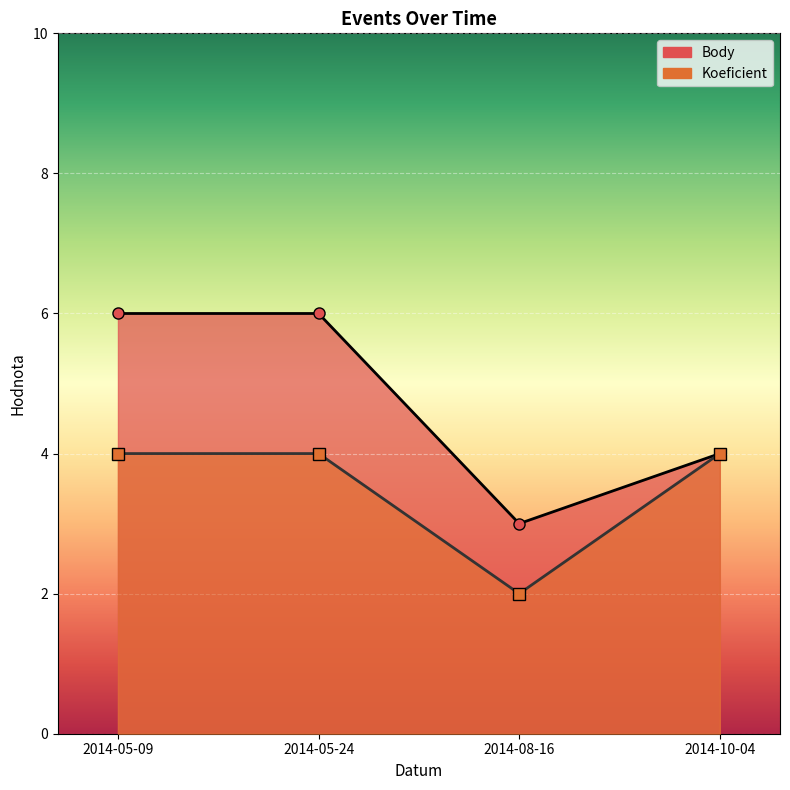

The value of Koeficient at 2014-05-24 is 2. True or false?

False